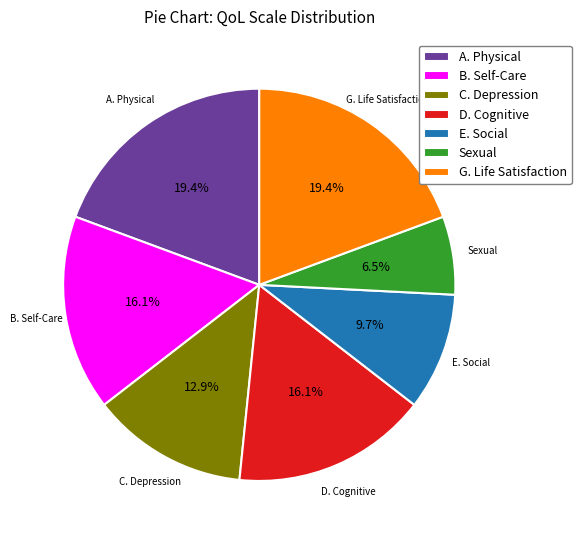

Is the sum of D. Cognitive and C. Depression greater than half?

No